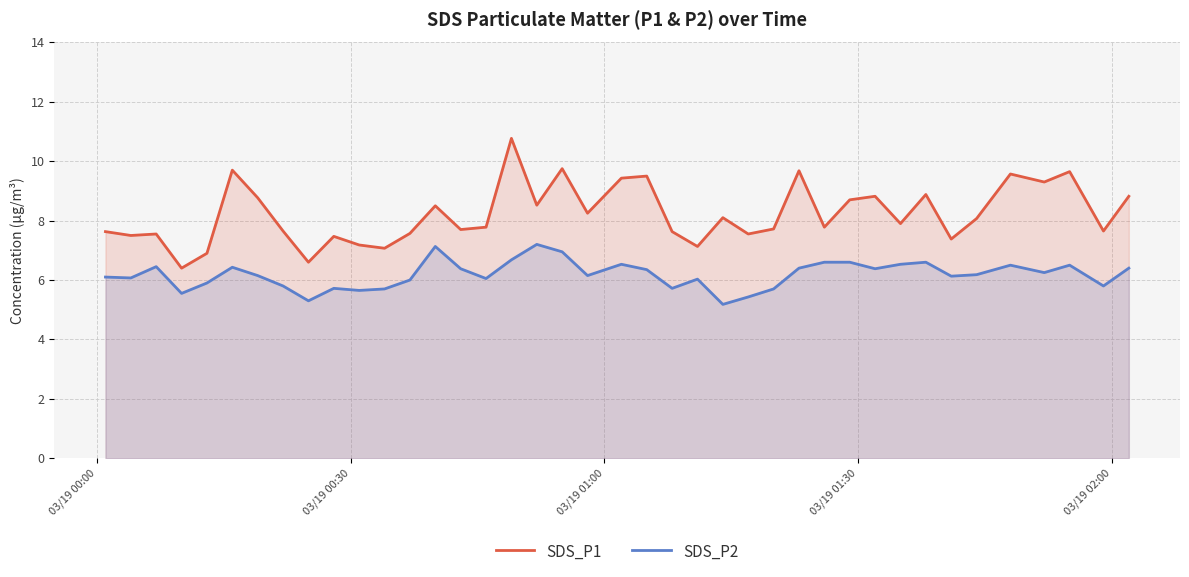

What is the highest value of the SDS_P2 series?

7.2